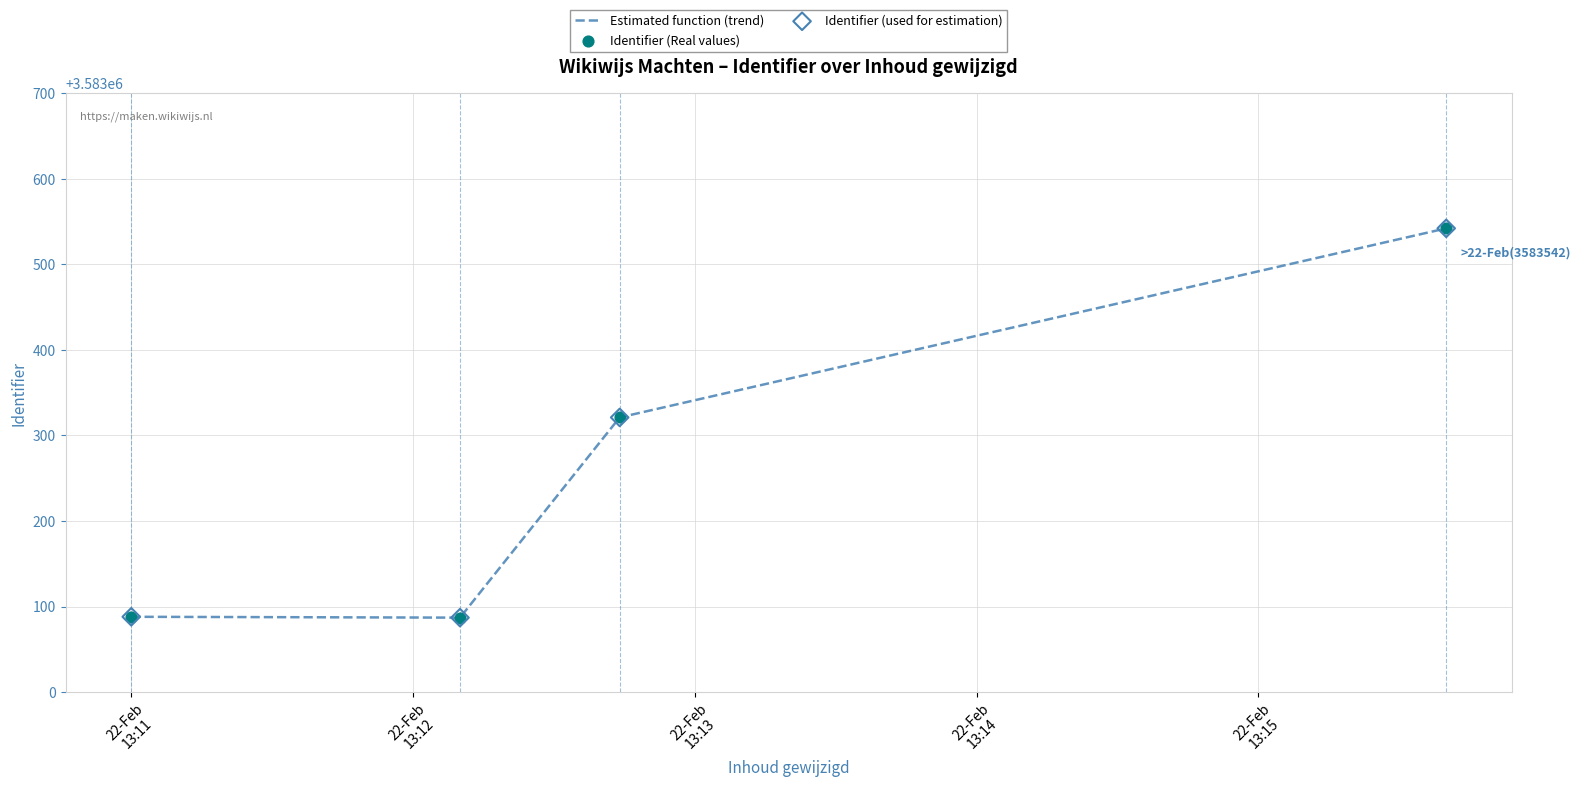

What is the smallest value displayed?

3583087